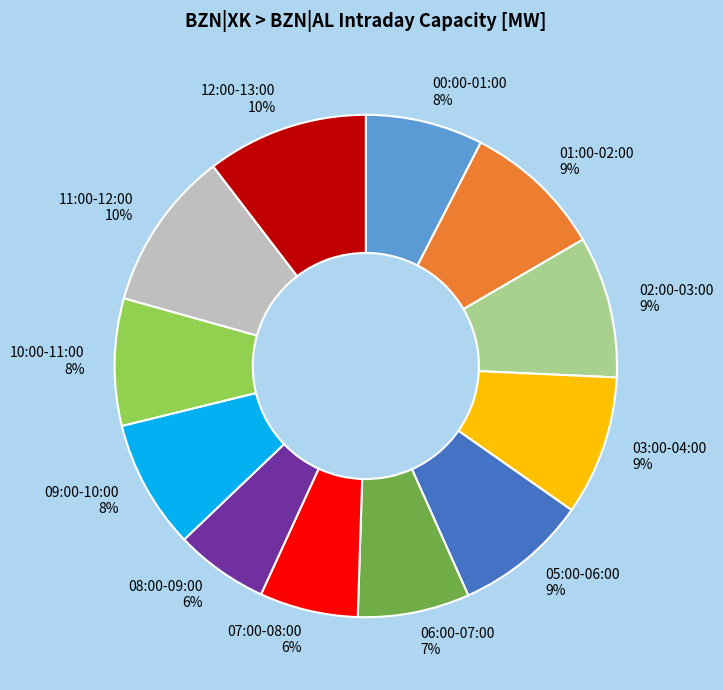

Is there a majority slice in this chart?

No